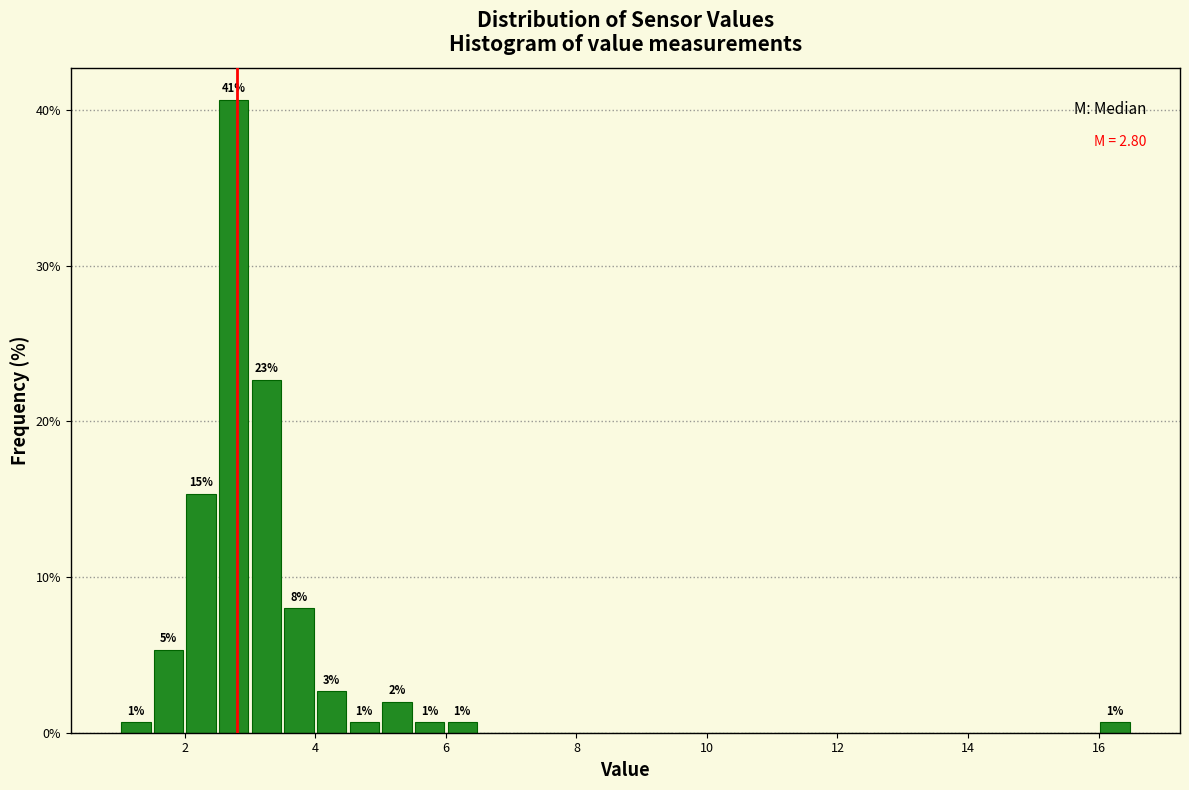

Read against the x-axis, roughly where is the centre of the tallest bar?

2.8